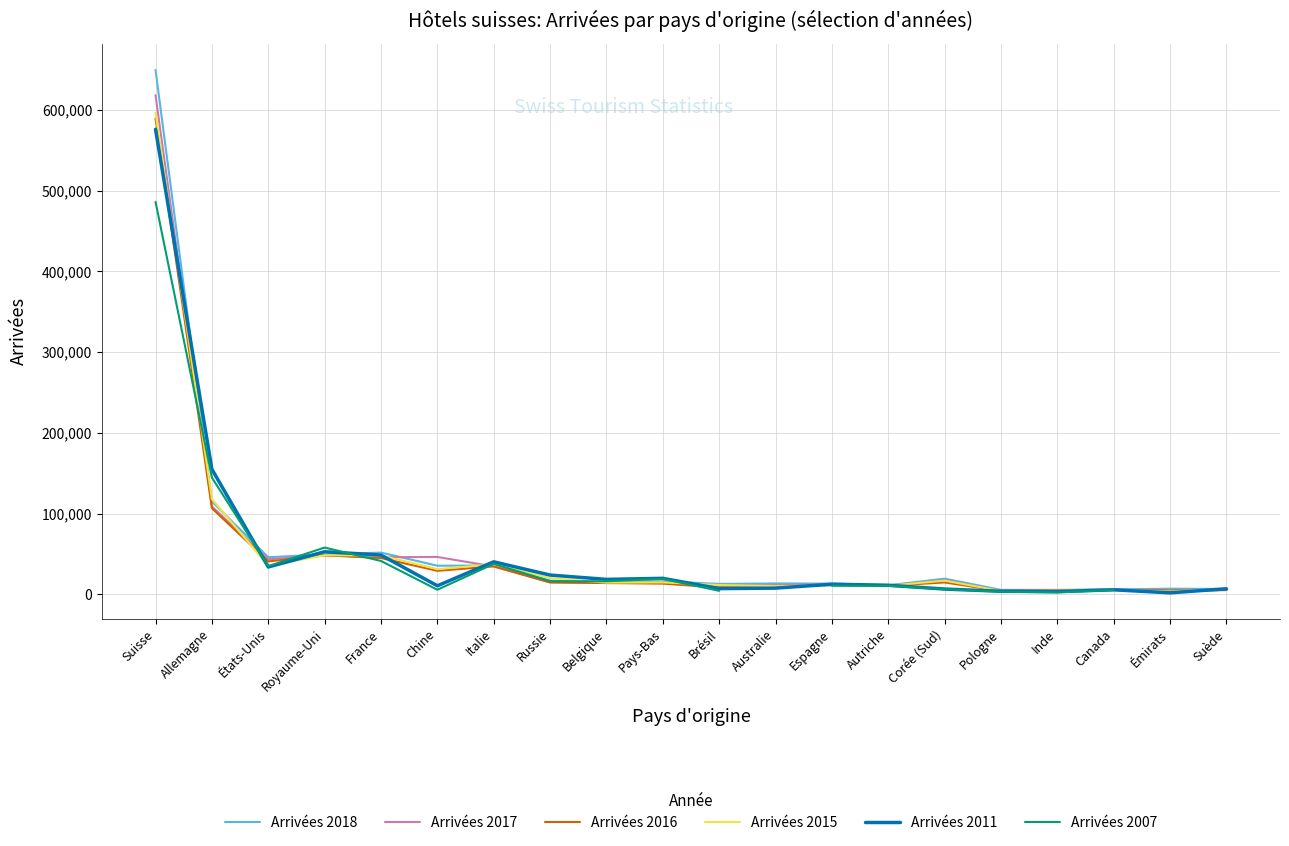

What is the lowest value of the Arrivées 2007 series?

2318.0